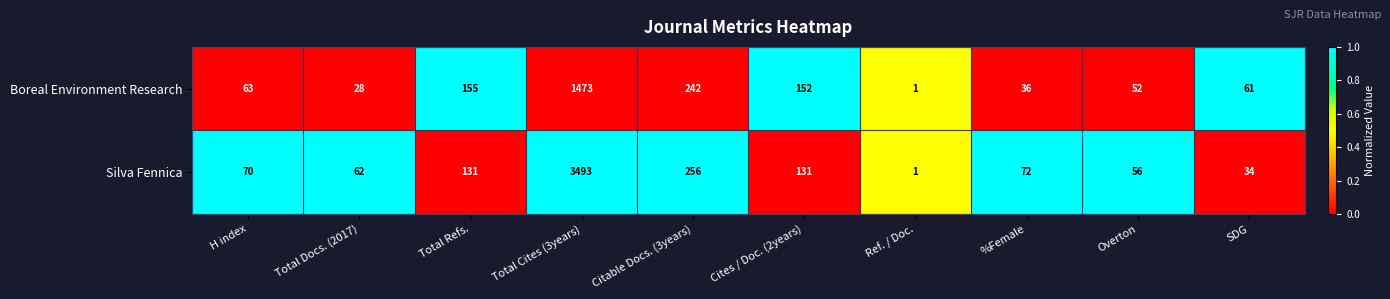

Reading left to right, list all the values displayed in this chart.

Boreal Environment Research: H index=63	Total Docs. (2017)=28	Total Refs.=155	Total Cites (3years)=1473	Citable Docs. (3years)=242	Cites / Doc. (2years)=152	Ref. / Doc.=1	%Female=36	Overton=52	SDG=61
Silva Fennica: H index=70	Total Docs. (2017)=62	Total Refs.=131	Total Cites (3years)=3493	Citable Docs. (3years)=256	Cites / Doc. (2years)=131	Ref. / Doc.=1	%Female=72	Overton=56	SDG=34